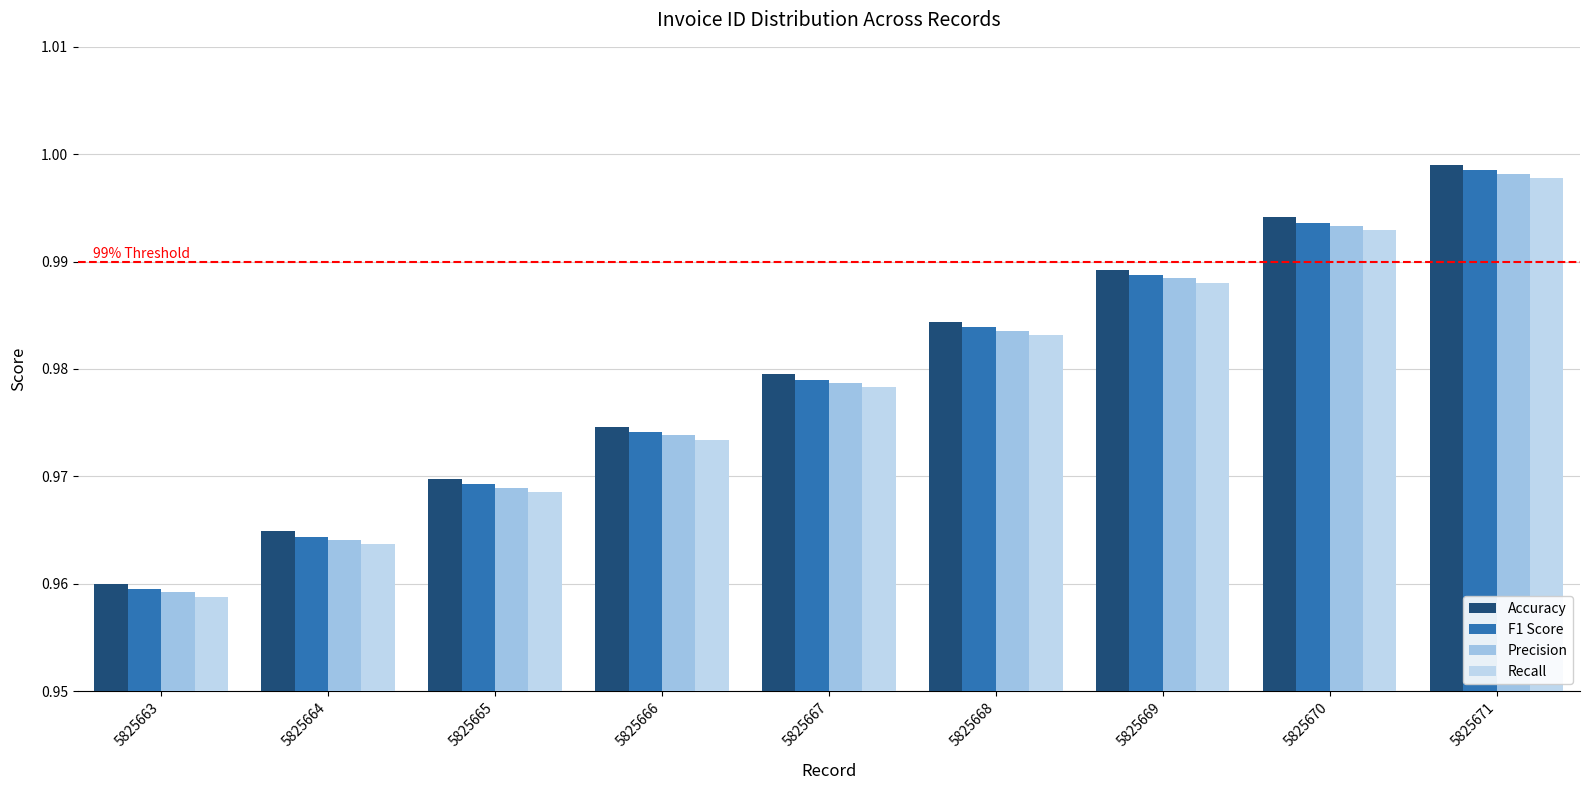

What is the total value across all series at 5825664?

3.9